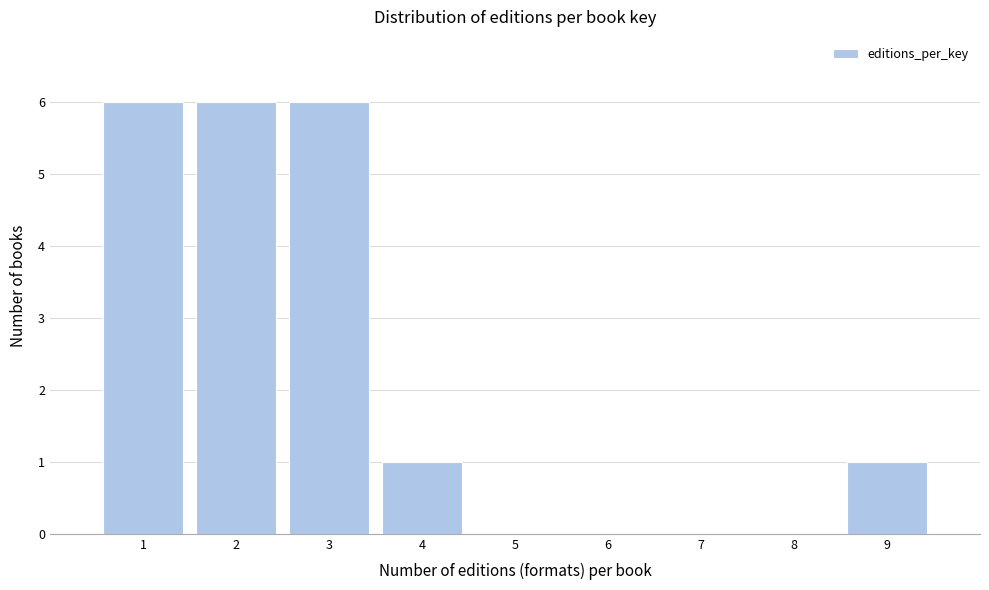

How tall is the bar that spans 0.5 to 1.5 on the x-axis? The values are not printed on the chart, so give them approximately, as read against the axis.

6